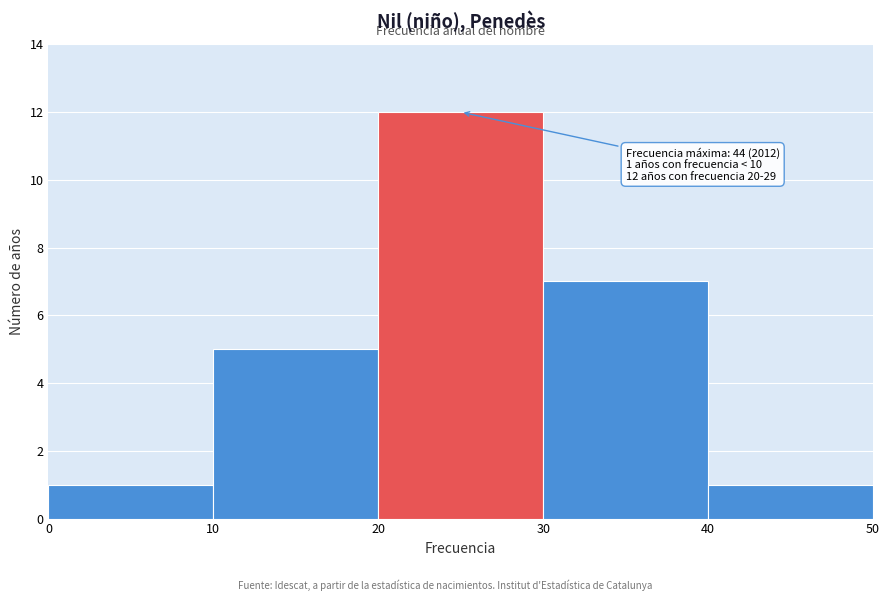

Which range on the x-axis has the tallest bar?

20 to 30